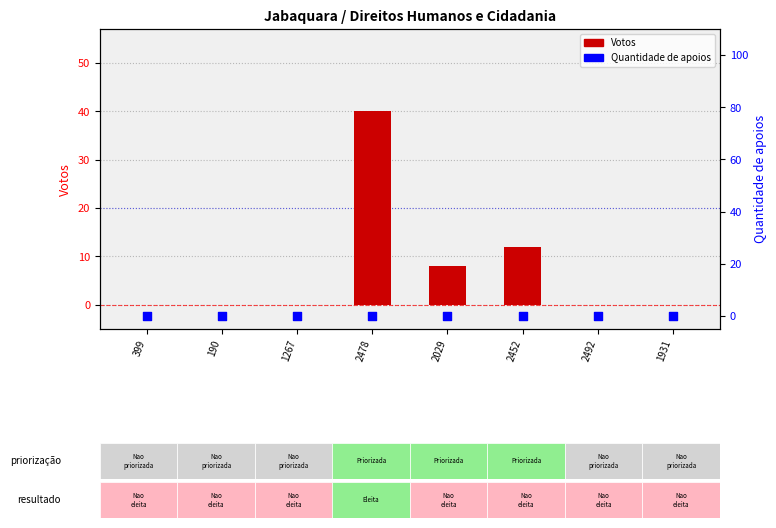

At which category is the sum across all series the highest?

2478